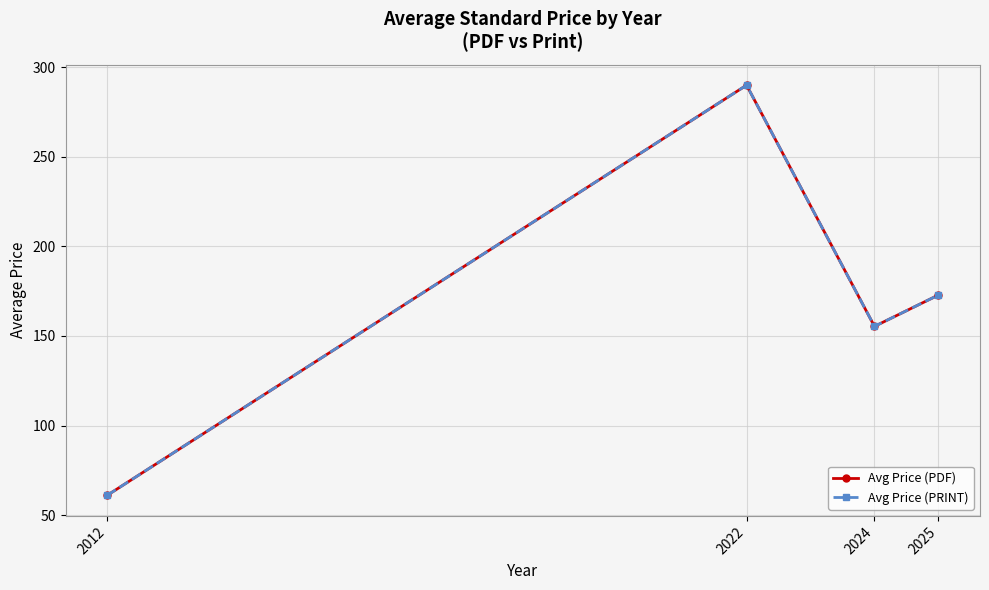

Which series has the widest spread of values?

Avg Price (PDF)